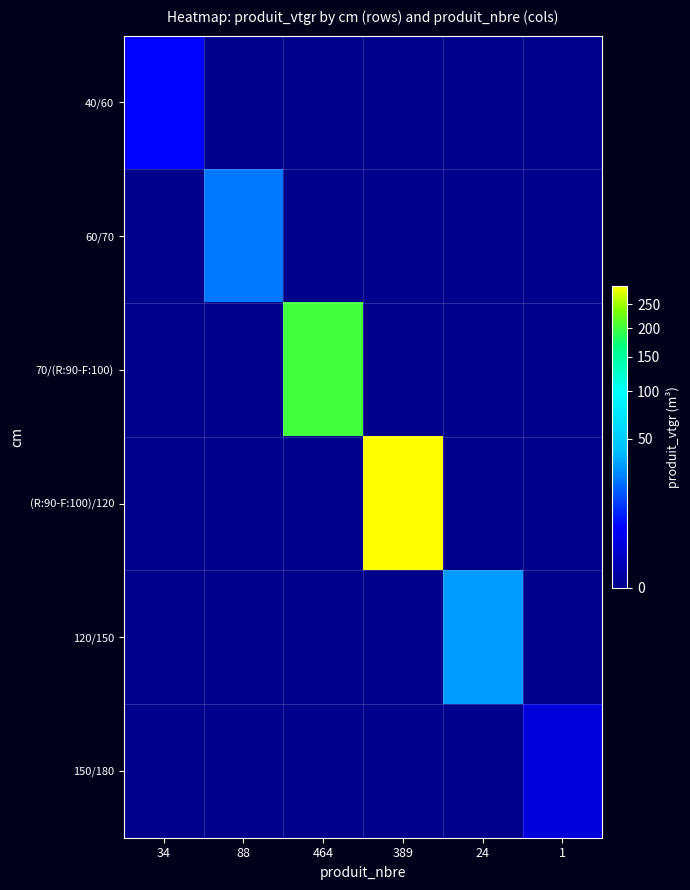

Reading right to left, transcribe all the data shown in this chart.

40/60: 1=0.0	24=0.0	389=0.0	464=0.0	88=0.0	34=5.7
60/70: 1=0.0	24=0.0	389=0.0	464=0.0	88=22.3	34=0.0
70/(R:90-F:100): 1=0.0	24=0.0	389=0.0	464=202.3	88=0.0	34=0.0
(R:90-F:100)/120: 1=0.0	24=0.0	389=293.2	464=0.0	88=0.0	34=0.0
120/150: 1=0.0	24=30.1	389=0.0	464=0.0	88=0.0	34=0.0
150/180: 1=2.1	24=0.0	389=0.0	464=0.0	88=0.0	34=0.0